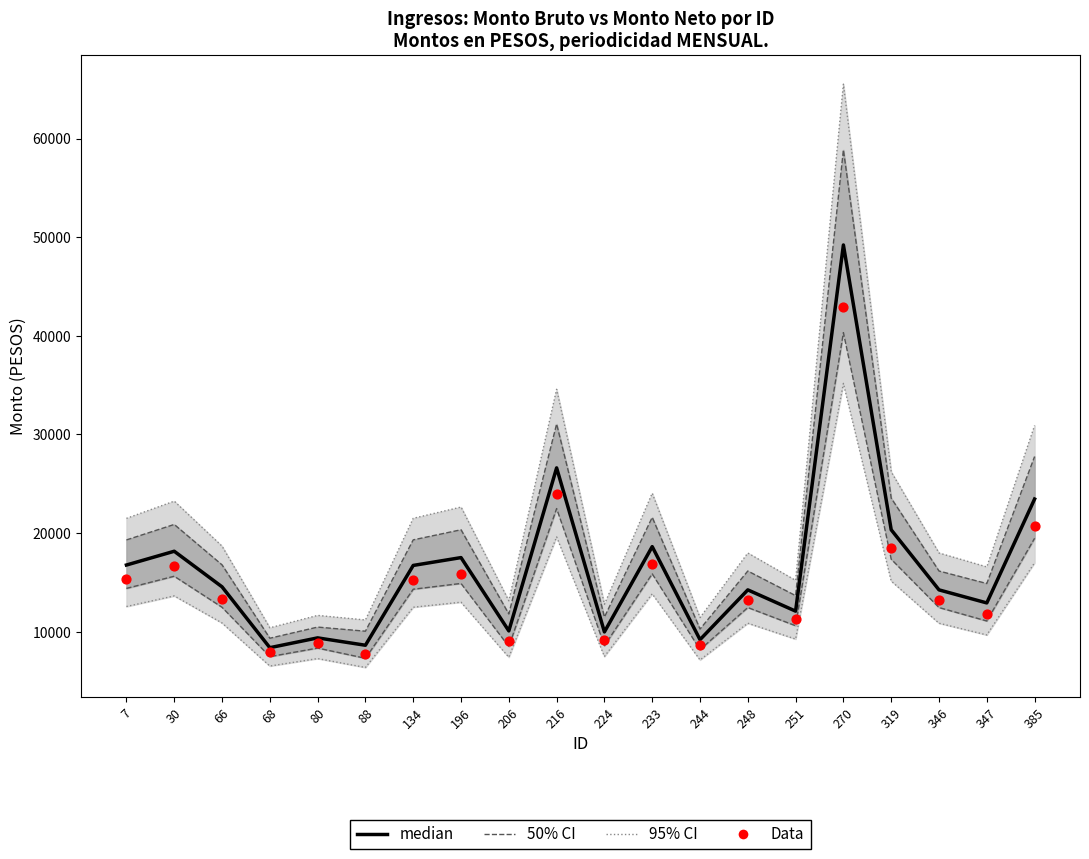

Is the value of median at 196 greater than the value of Data at 224?

Yes